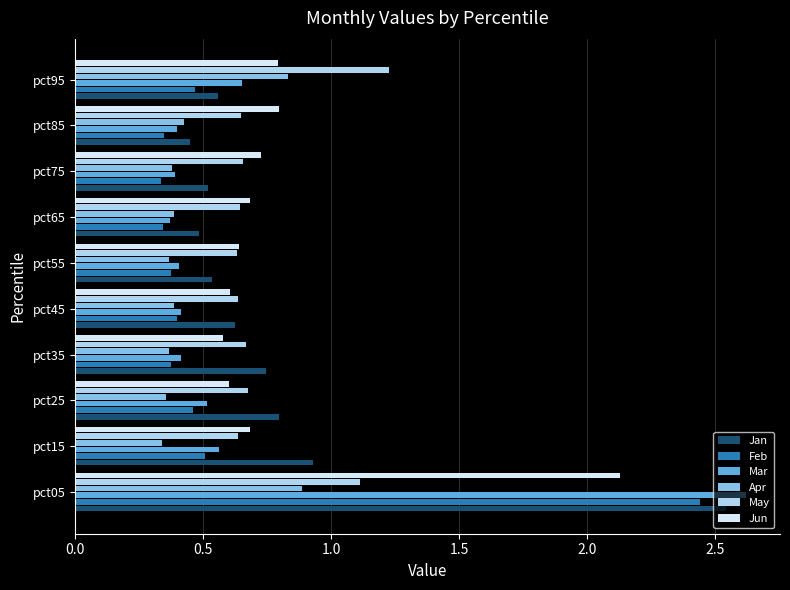

What is the maximum value for May?

1.2